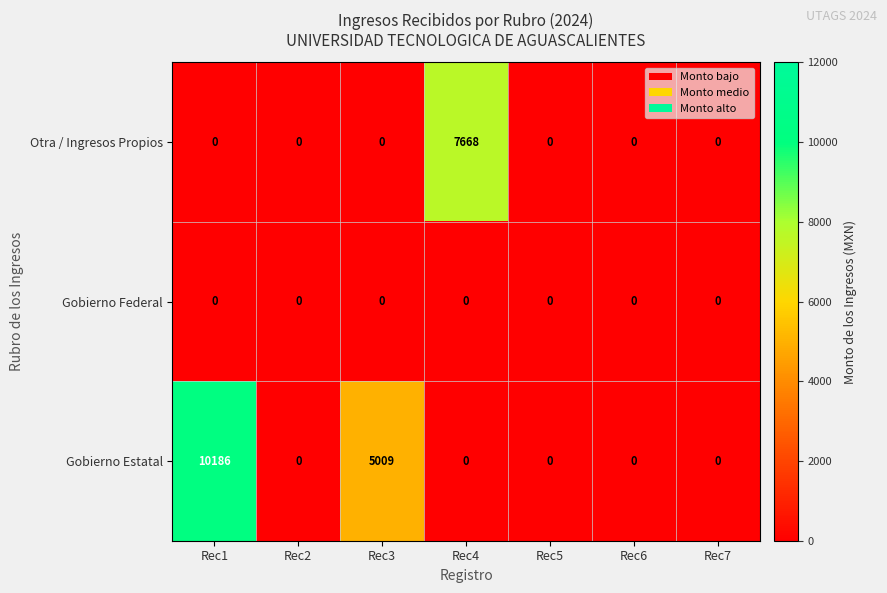

List the series in order of their overall mean, highest first.

Gobierno Estatal, Otra / Ingresos Propios, Gobierno Federal